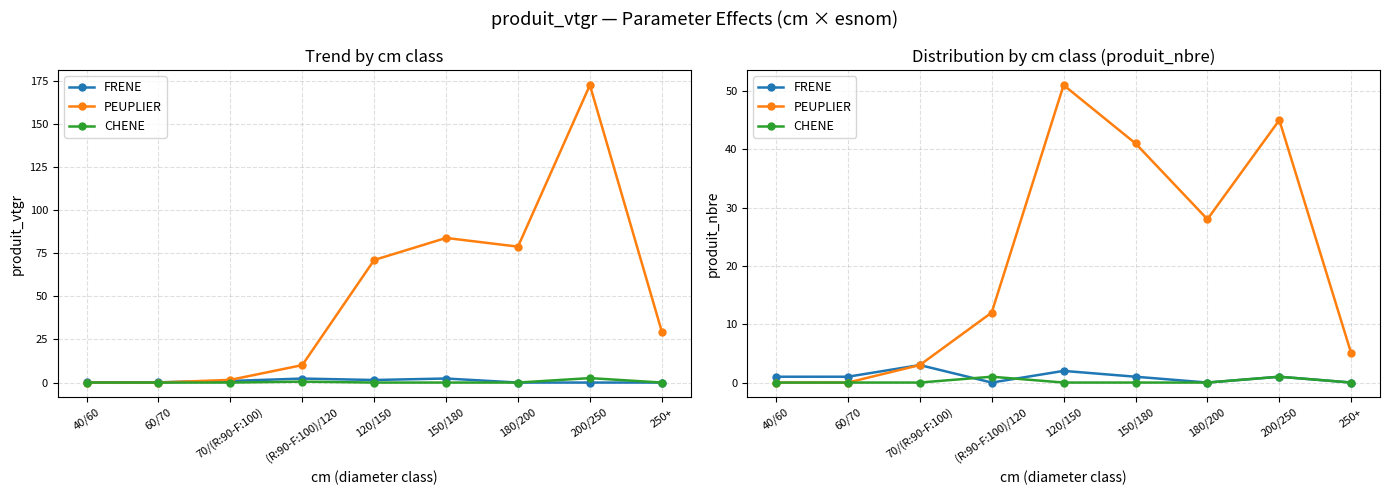

What is the average value of the FRENE series?

1